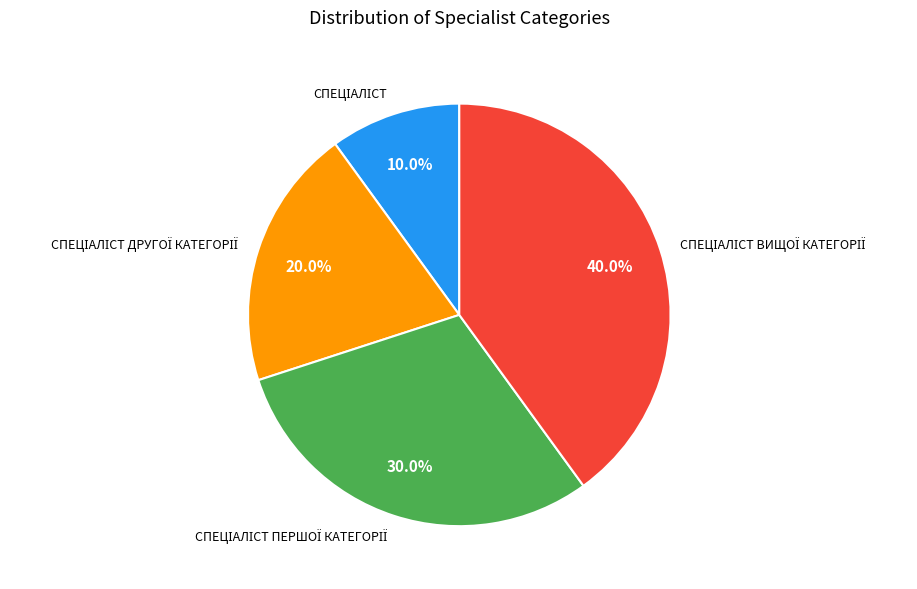

Does any single category account for the majority?

No